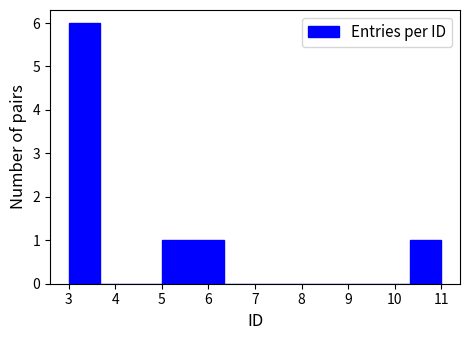

Reading left to right, transcribe this chart: for each bar, give the range it covers on the x-axis and its height. Neither the bar edges nor the heights are printed on the chart, so give them approximately, as read against the axes.

3.0 to 3.7: 6
3.7 to 4.3: 0
4.3 to 5.0: 0
5.0 to 5.7: 1
5.7 to 6.3: 1
6.3 to 7.0: 0
7.0 to 7.7: 0
7.7 to 8.3: 0
8.3 to 9.0: 0
9.0 to 9.7: 0
9.7 to 10.3: 0
10.3 to 11.0: 1